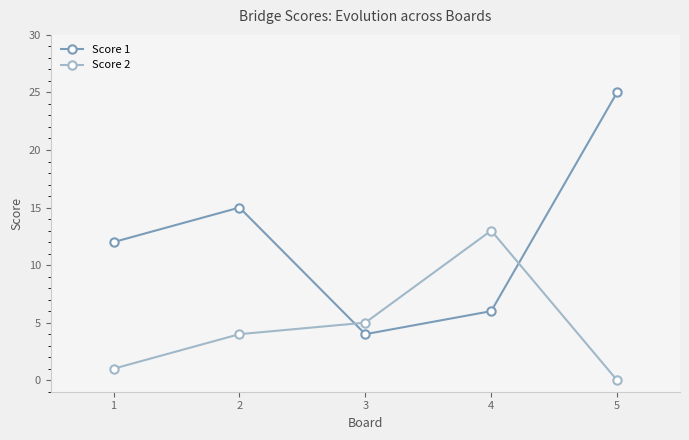

Does the chart have visible grid lines?

No